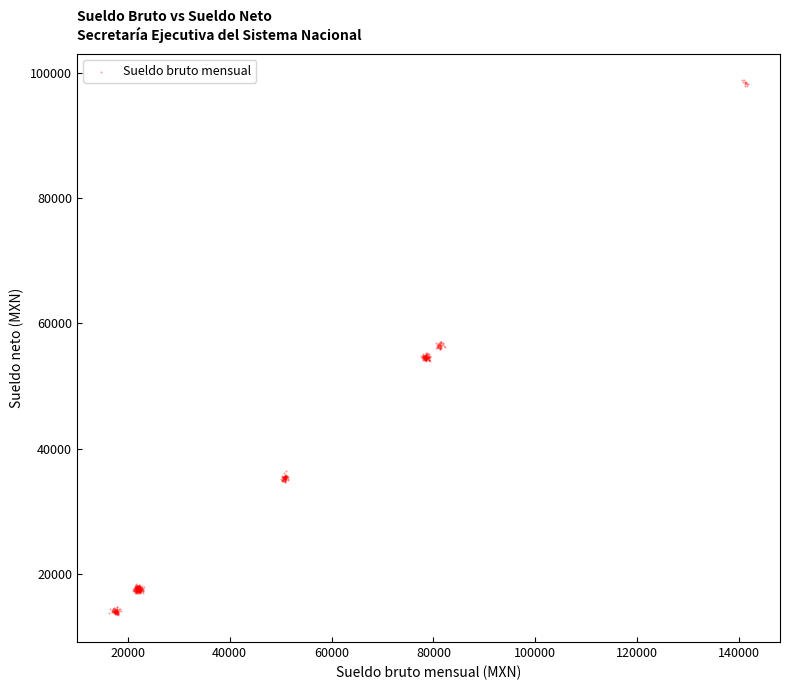

What is the range of X values (max minus min)?

125472.1